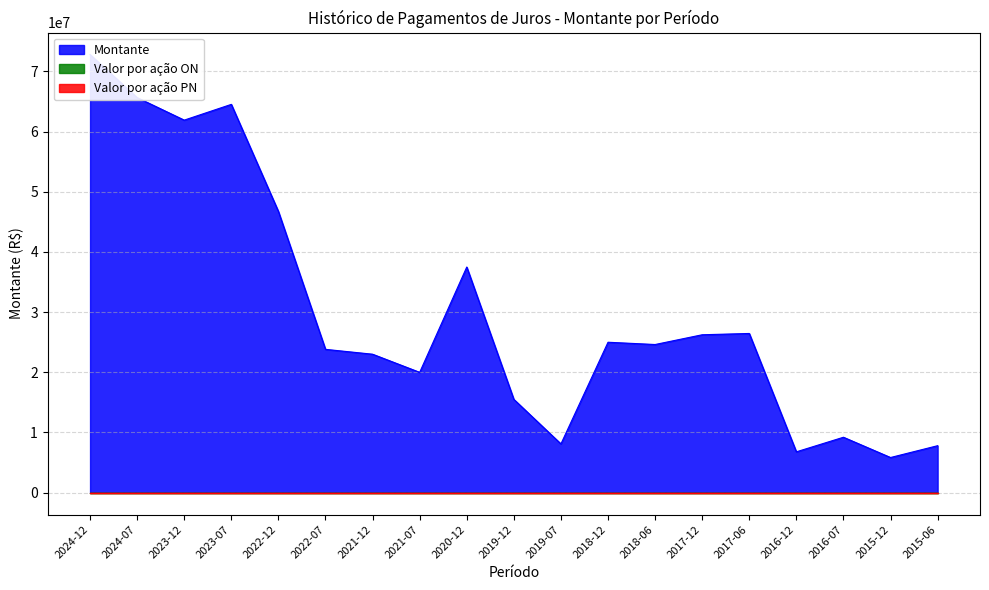

True or false: Valor por ação ON and Montante intersect in this chart.

False